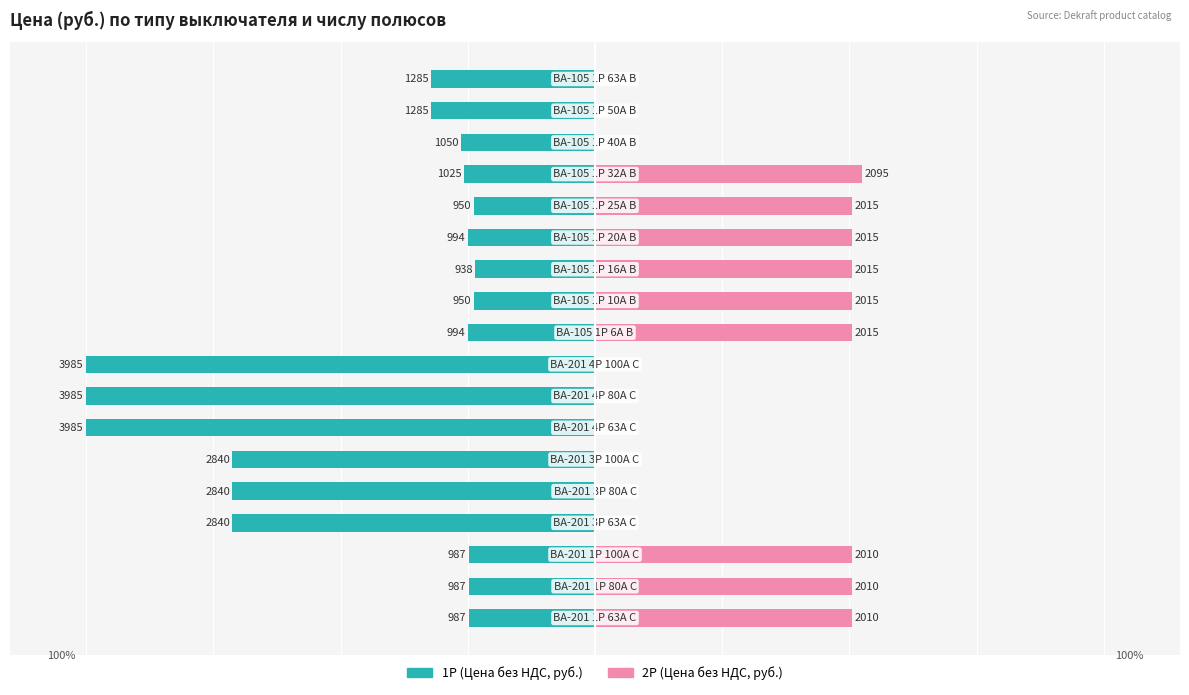

Between 15 and 16, which series saw the biggest shift?

1P (Цена без НДС)